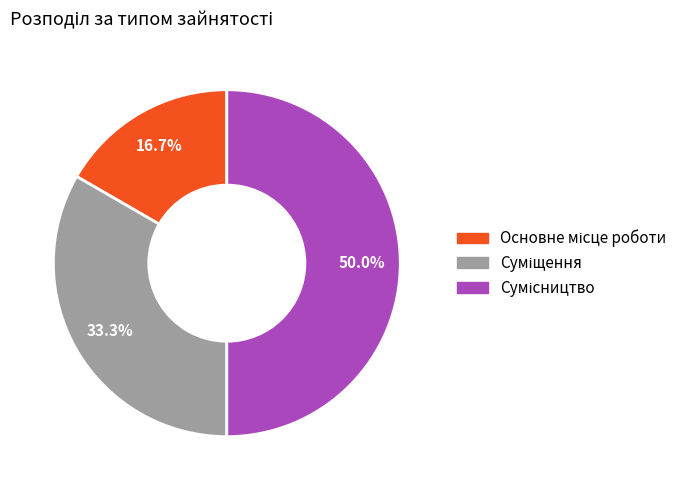

Which category has the biggest portion of the pie?

Сумісництво